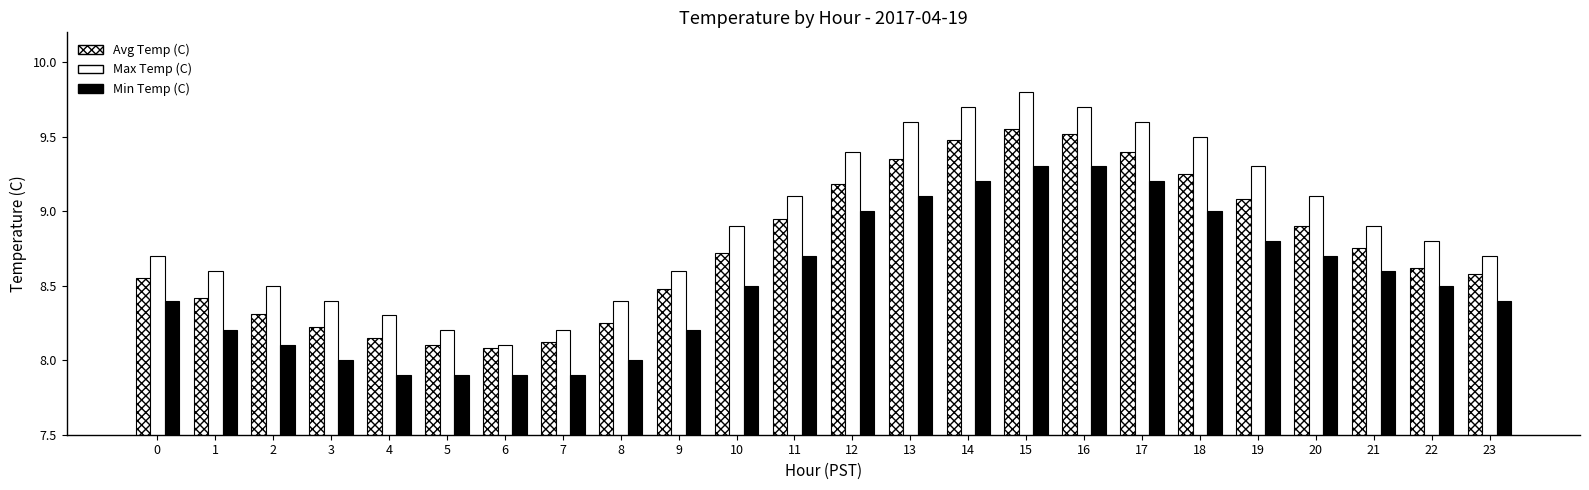

What is the total value across all series at 16?

28.5